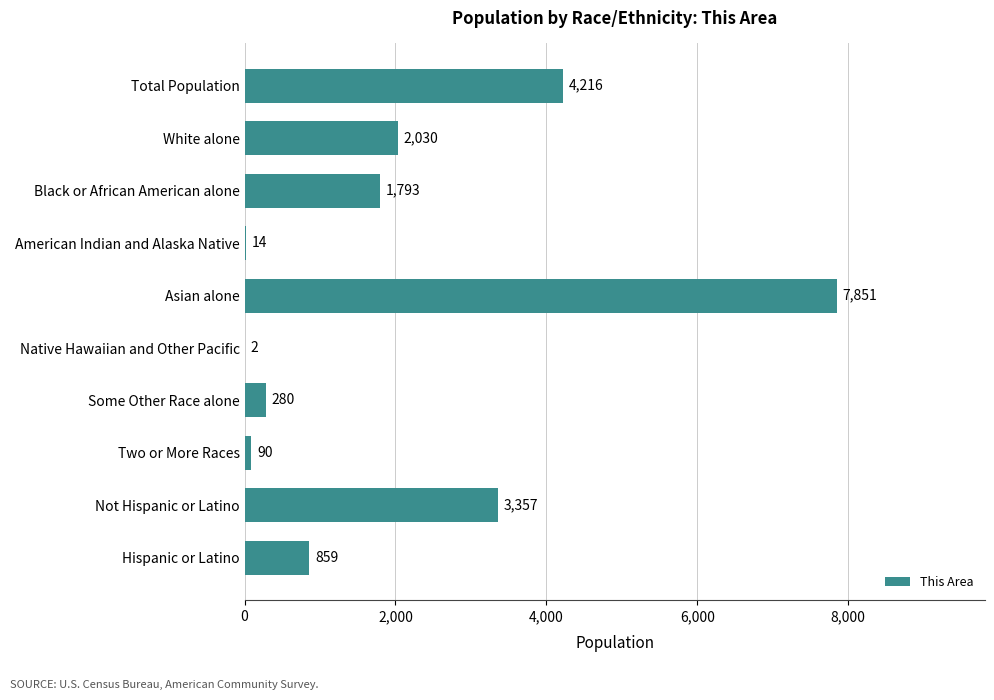

What is the approximate value at Black or African American alone, to the nearest 100?

1800